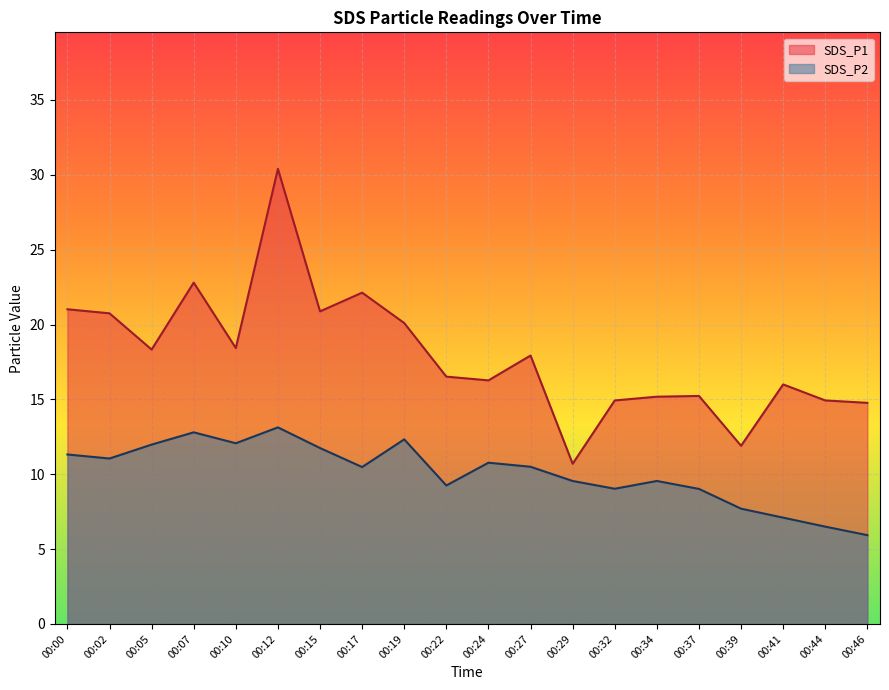

What is the spread (max minus min) of values at 00:39?

4.2